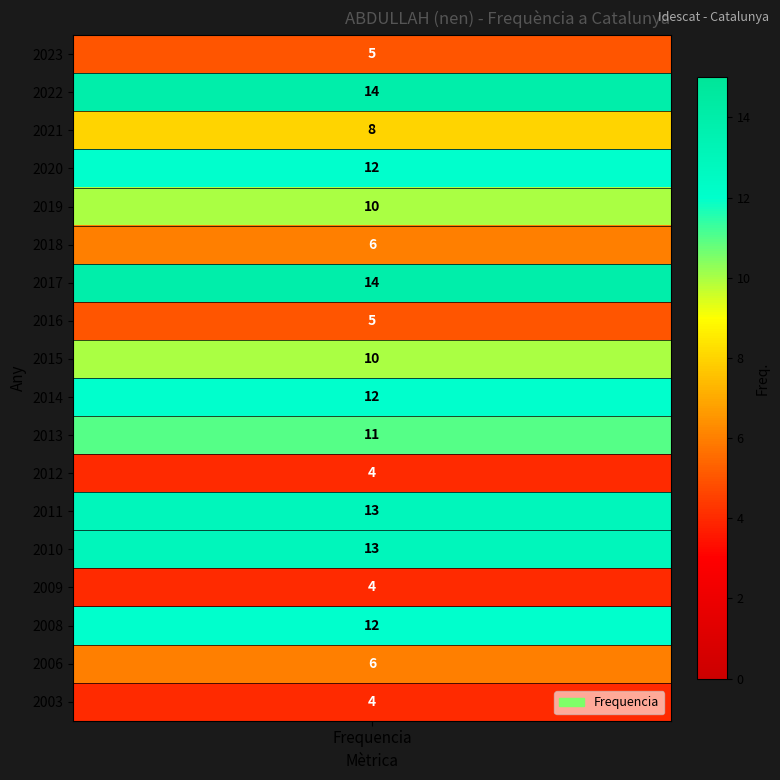

Count the number of categories in the chart.

18